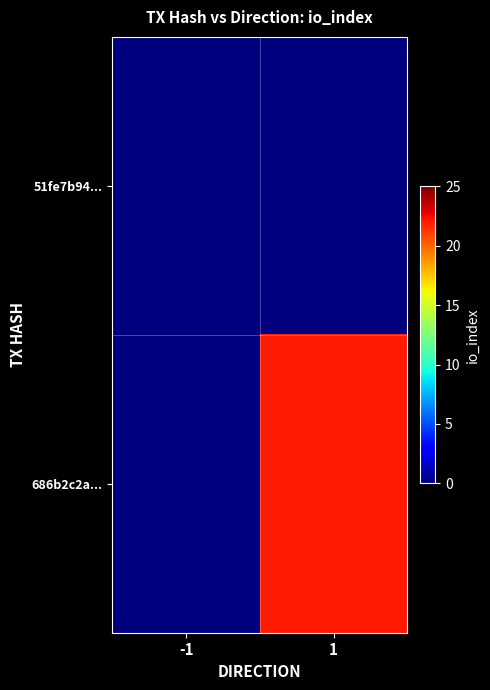

List the series in order of their overall mean, lowest first.

51fe7b94..., 686b2c2a...